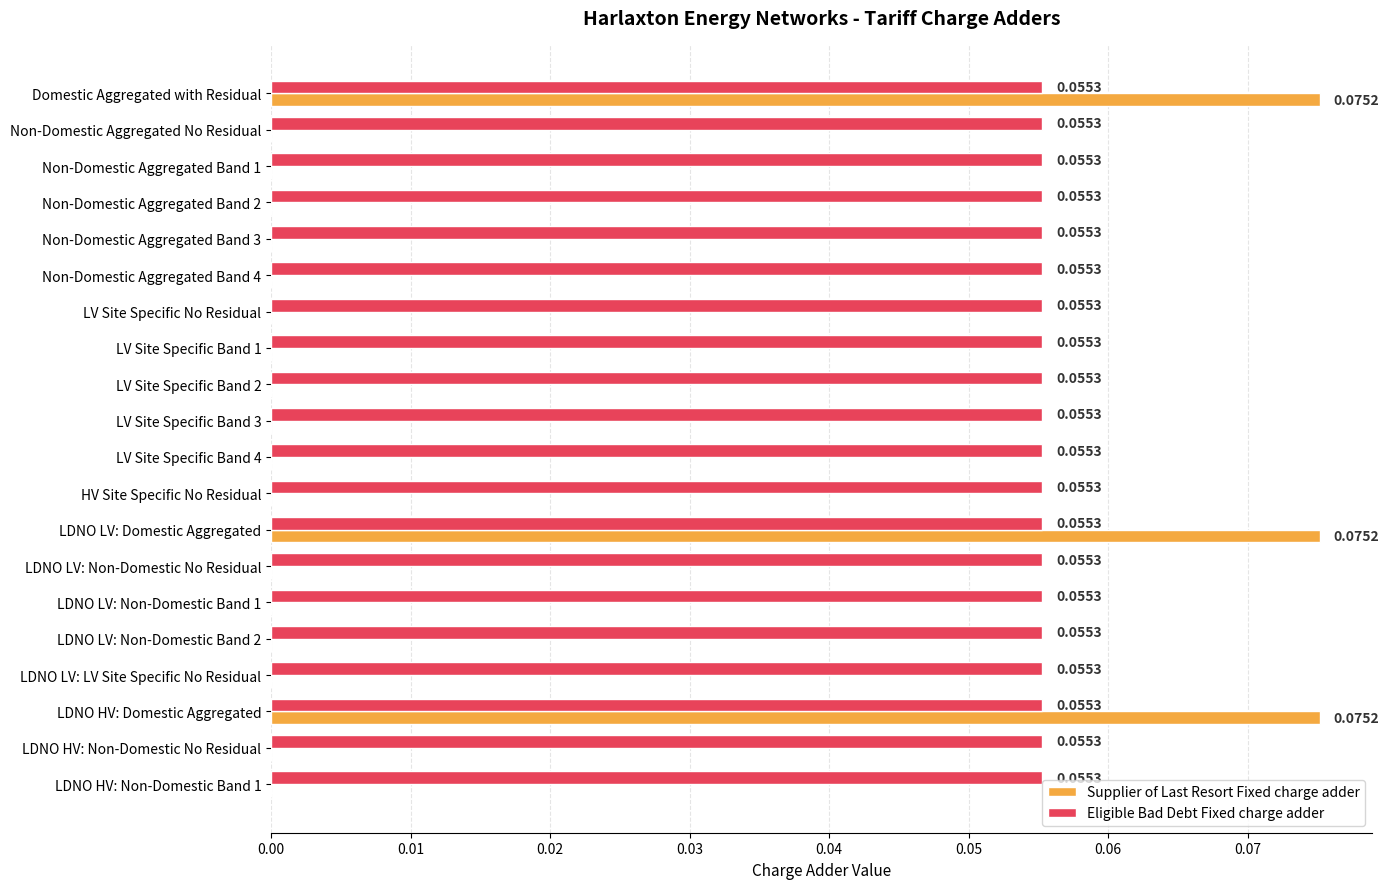

Between Non-Domestic Aggregated Band 4 and LDNO LV: Domestic Aggregated, which series saw the biggest shift?

Supplier of Last Resort Fixed charge adder